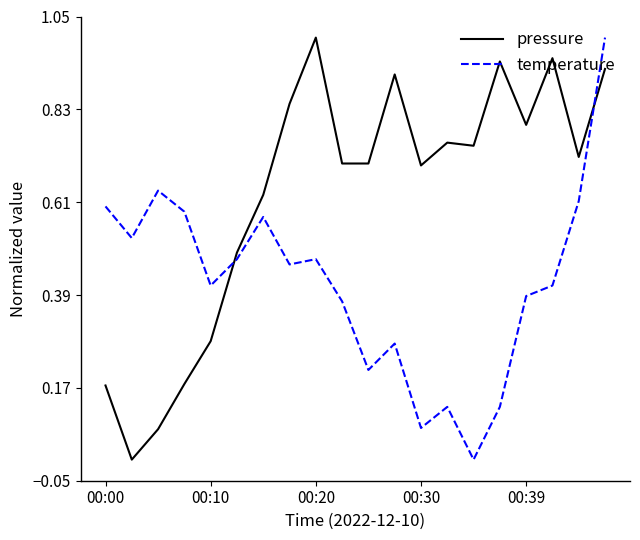

True or false: pressure and temperature intersect in this chart.

True